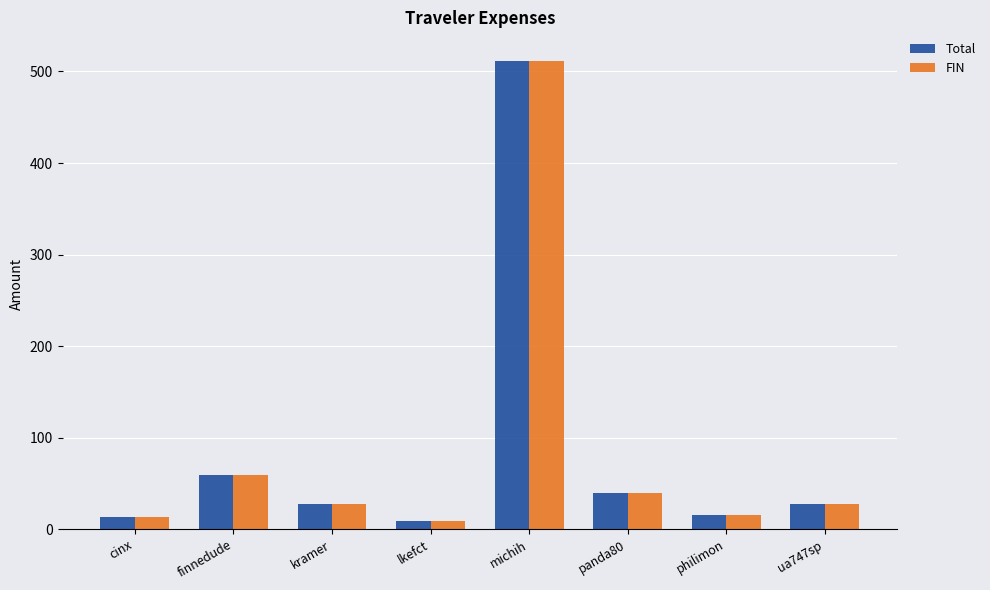

True or false: FIN has a value of 12.9 at cinx.

True